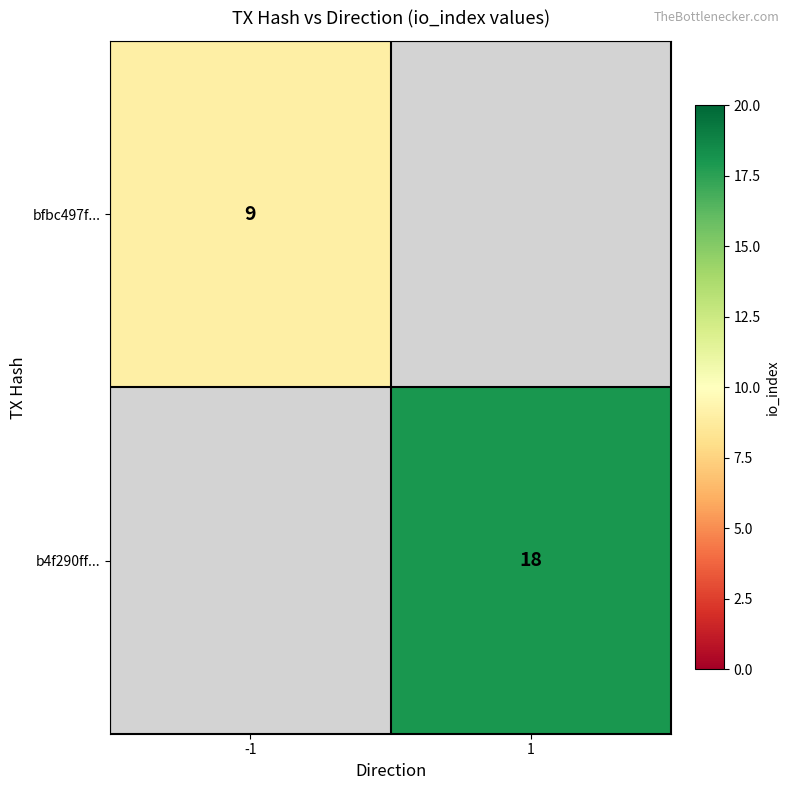

Is the value of b4f290ff... at 1 greater than the value of bfbc497f... at -1?

Yes